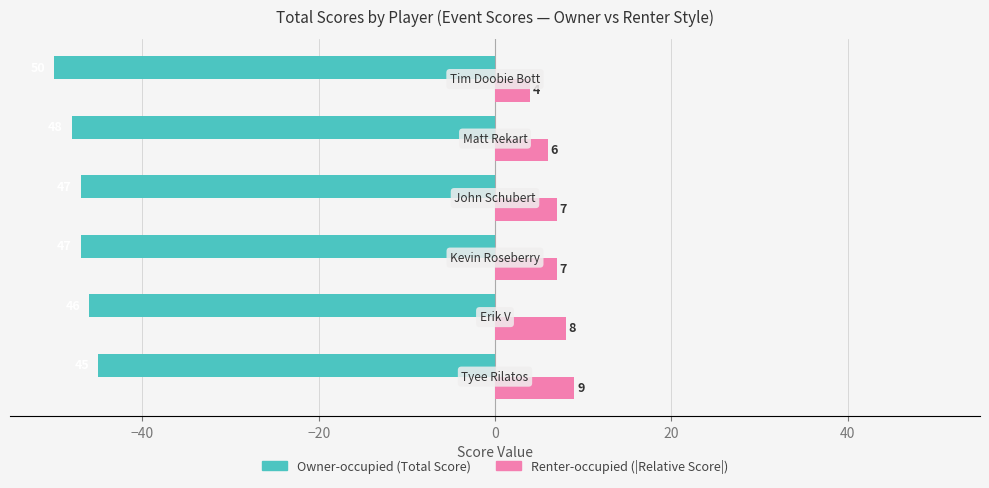

What is the smallest value displayed?

-50